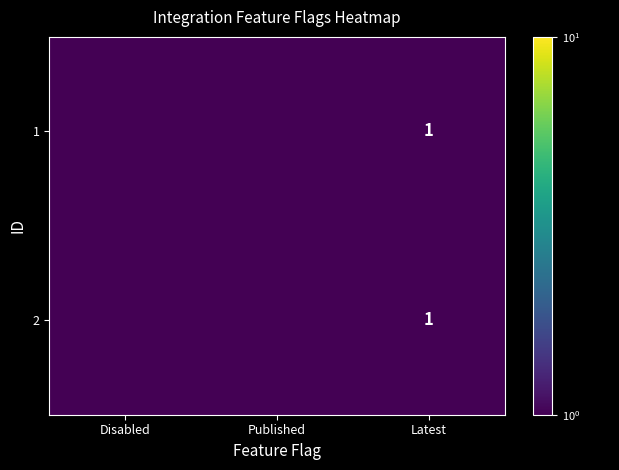

The value of 1 at Latest is 1.0. True or false?

True